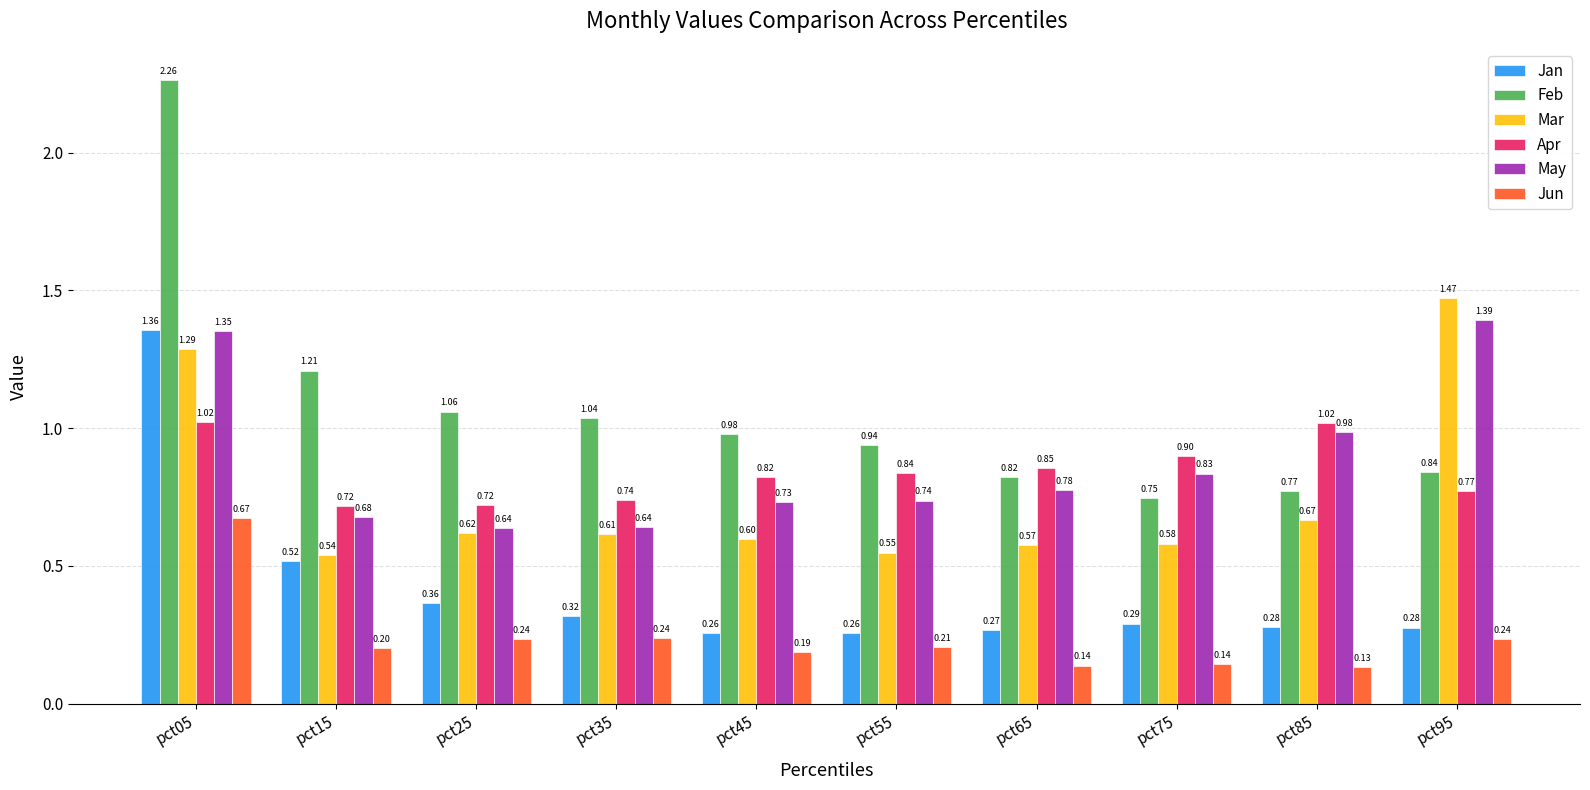

How many bars are there in total?

60